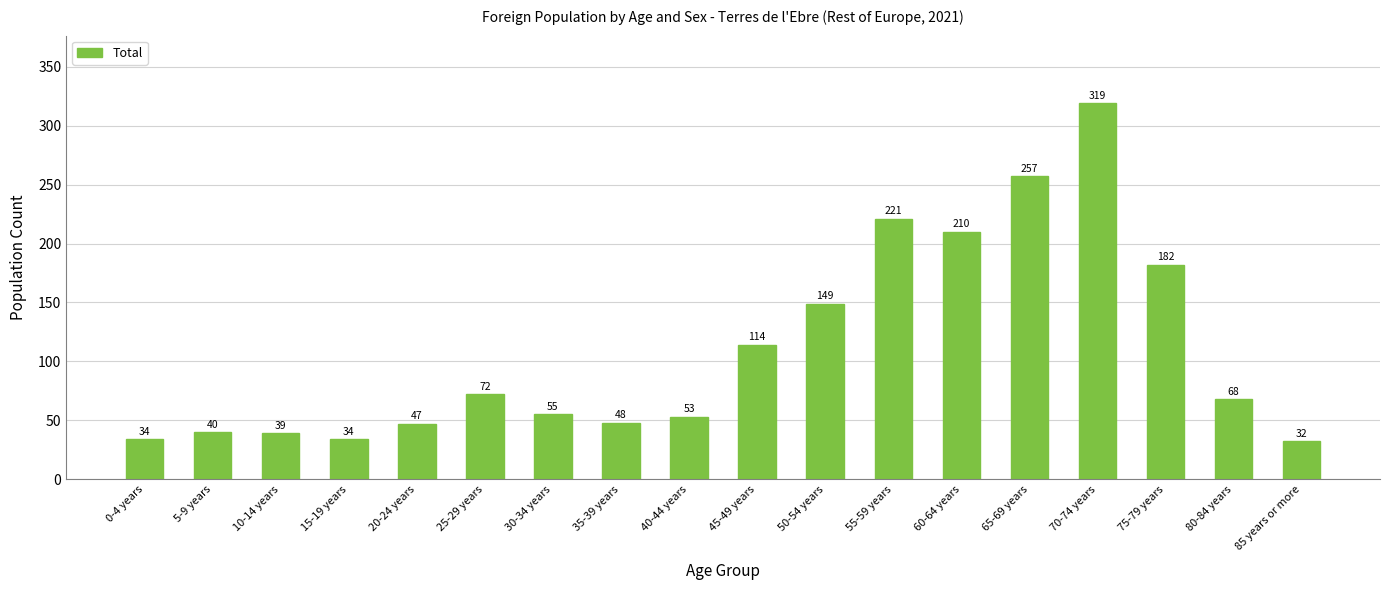

Approximately how many times larger is the value at 5-9 years compared to 60-64 years?

0.2